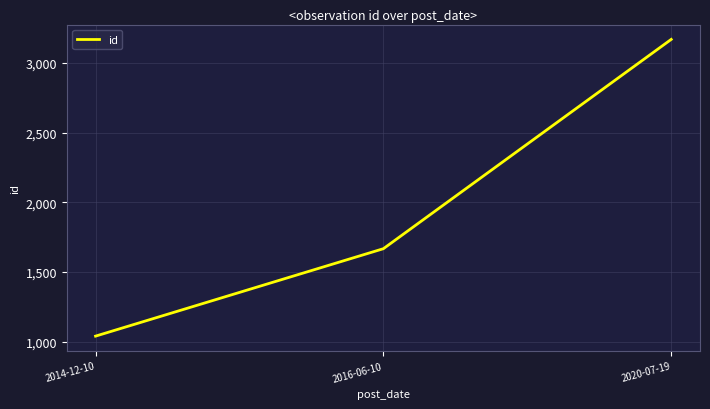

Reading left to right, list all the values displayed in this chart.

1040	1667	3168